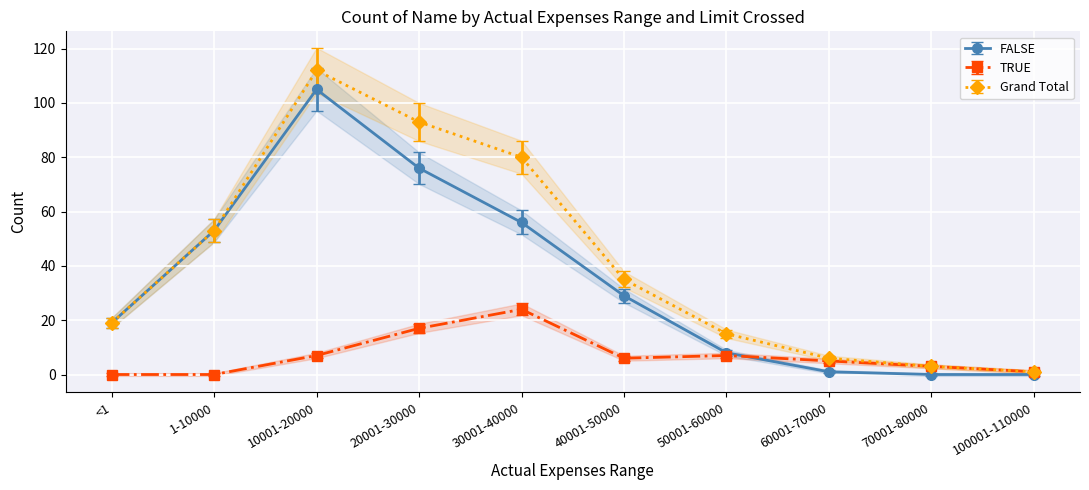

Which has a higher value, 10001-20000 or 30001-40000?

10001-20000